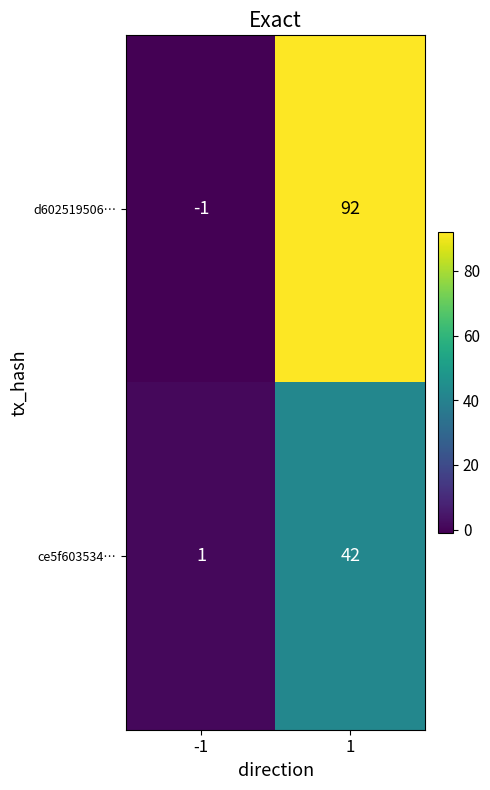

Rank the series by their average value, from lowest to highest.

ce5f603534…, d602519506…